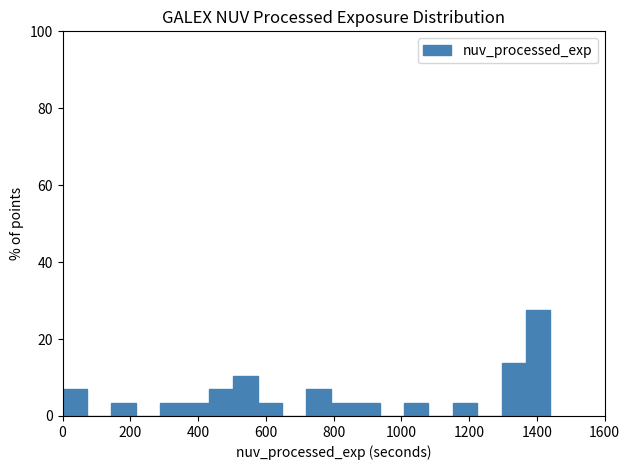

Around what value on the x-axis is the tallest bar? Give the approximate position of its centre, as read against the axis.

1400